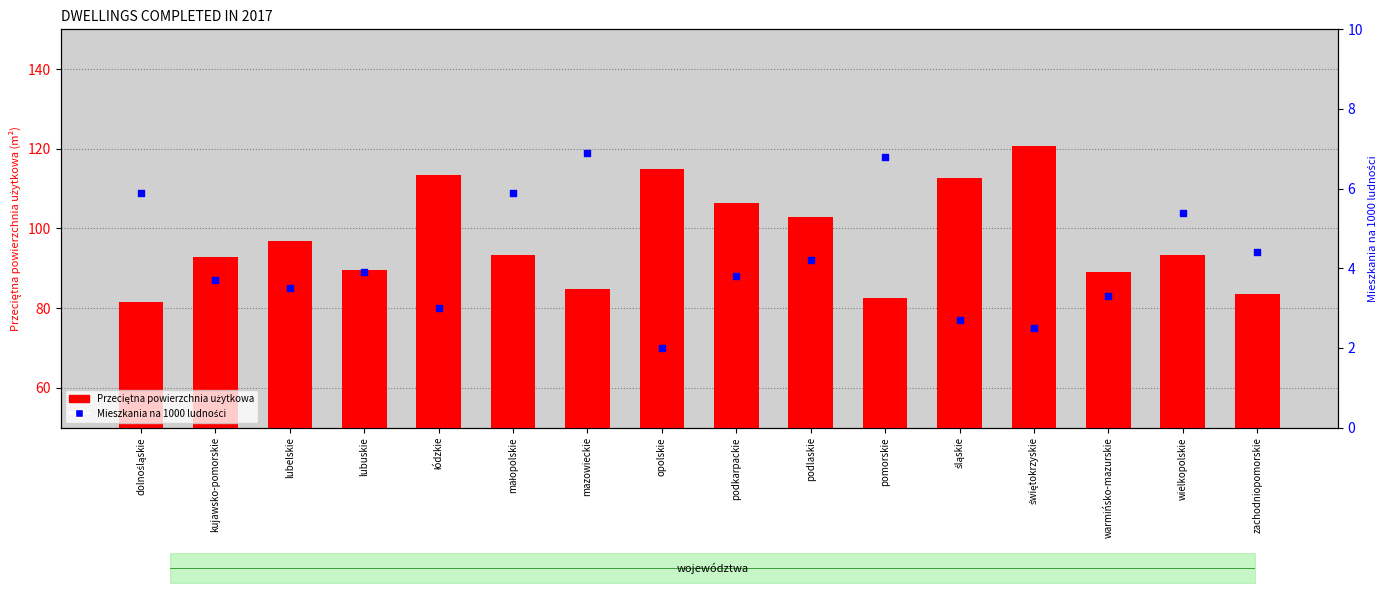

At which category is the sum across all series the highest?

świętokrzyskie